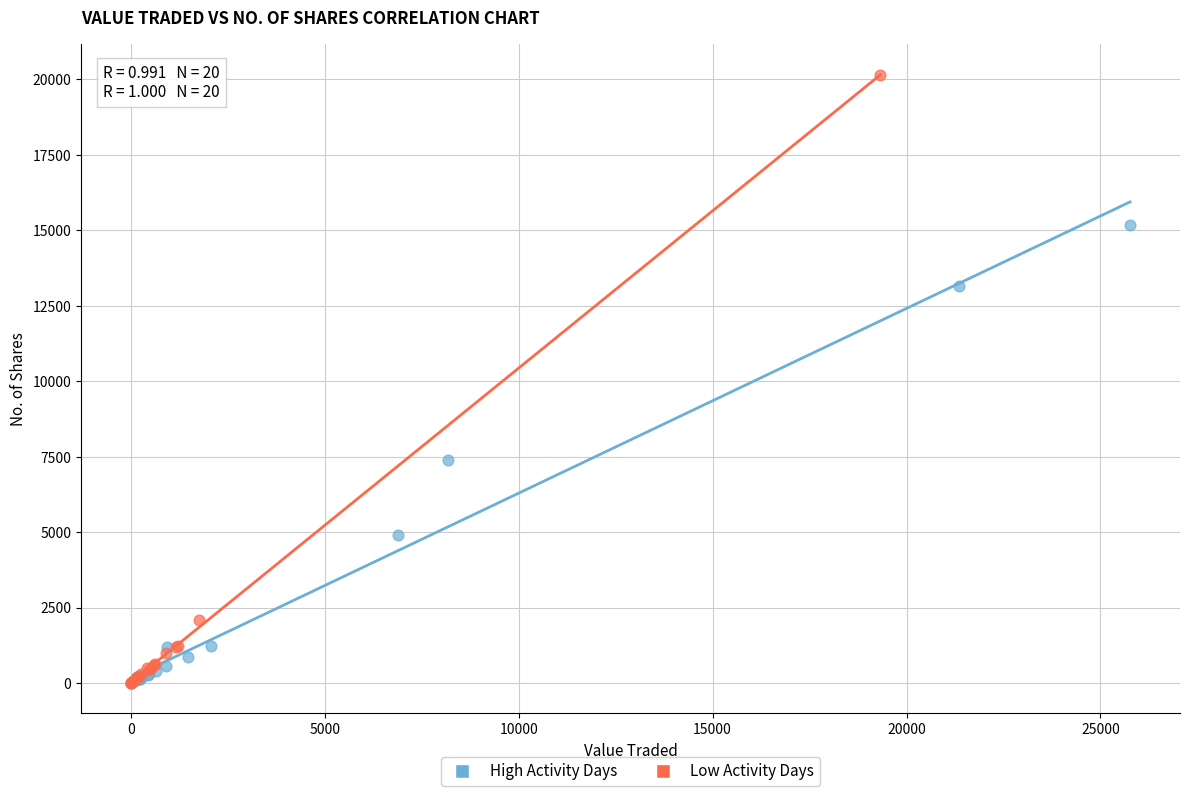

Which series has the largest Y range (max minus min)?

Low Activity Days